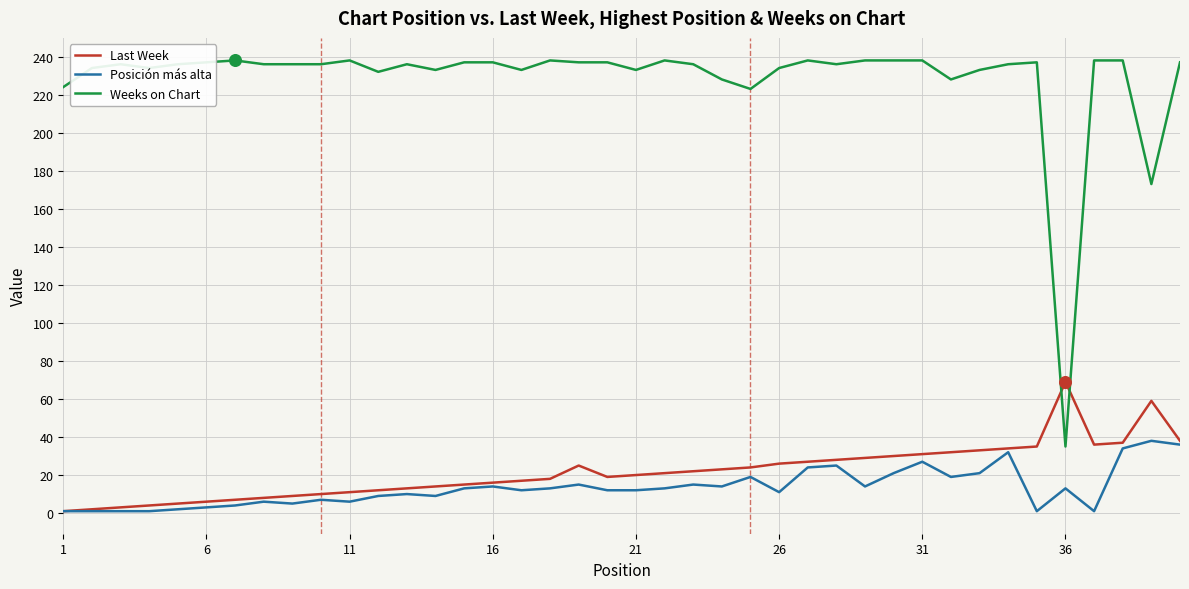

Which series has the widest spread of values?

Weeks on Chart